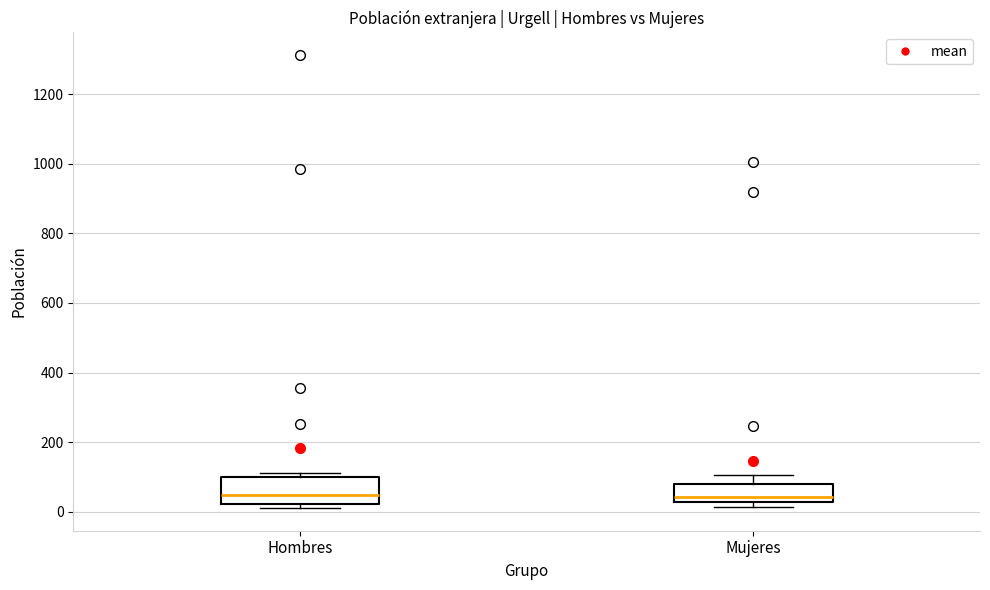

Comparing the boxes themselves (not the whiskers), which one is the tallest?

Hombres